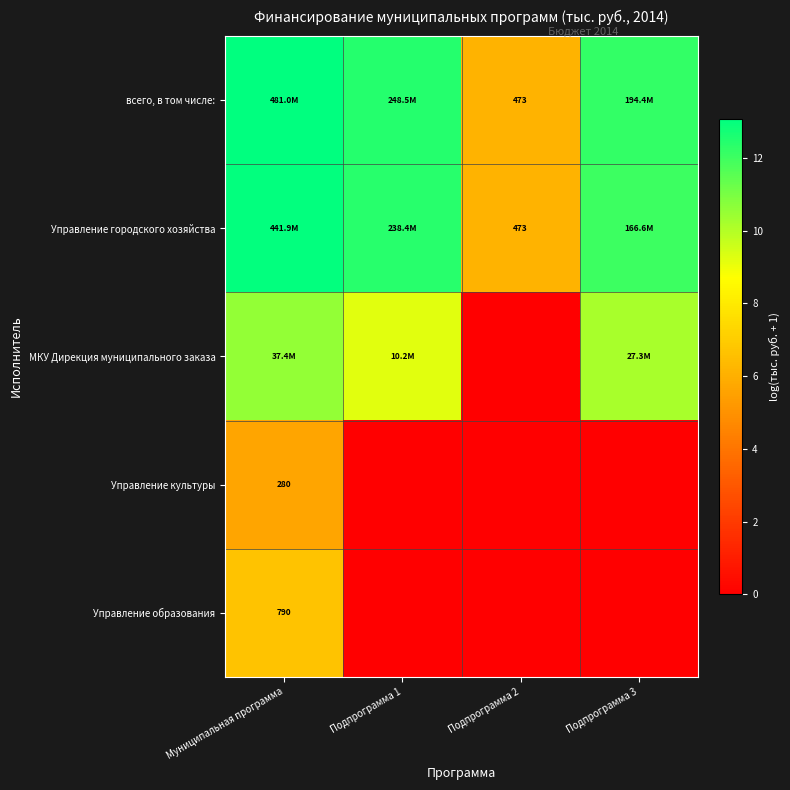

At how many categories does at least one series exceed 5?

4